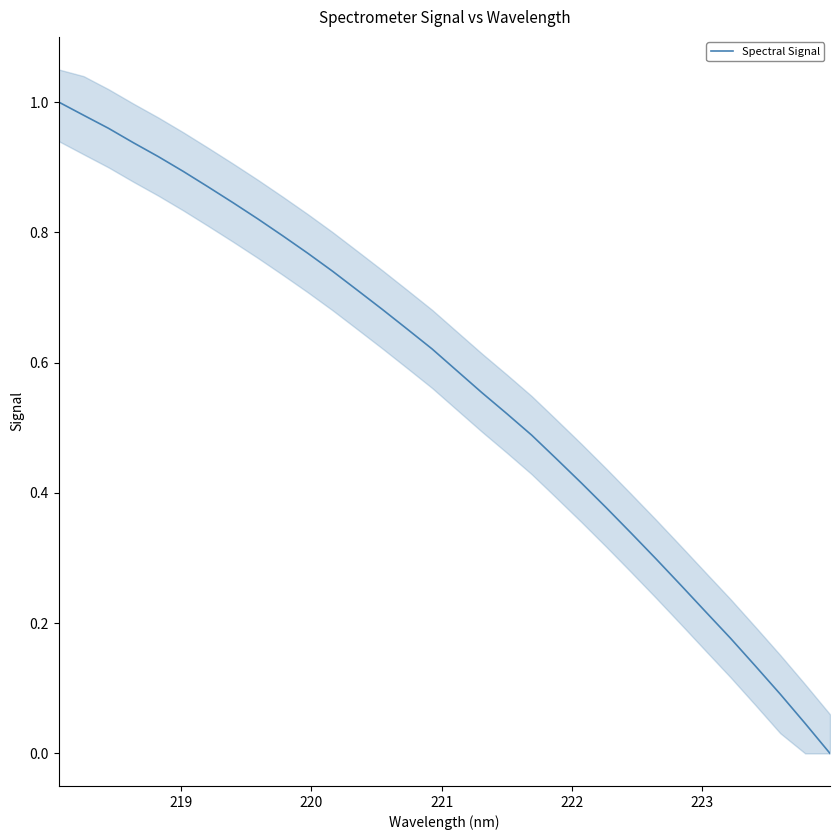

The chart shows a value of 0.2 at 18. True or false?

False